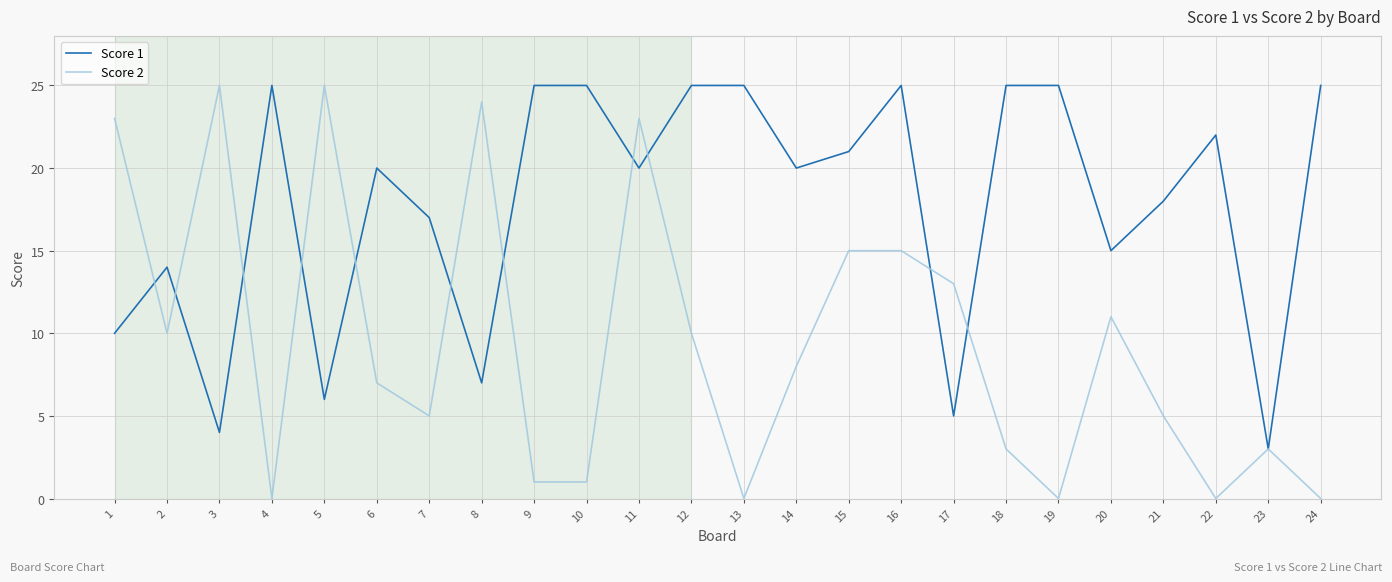

What is the difference between the Score 1 values at 17 and 23?

2